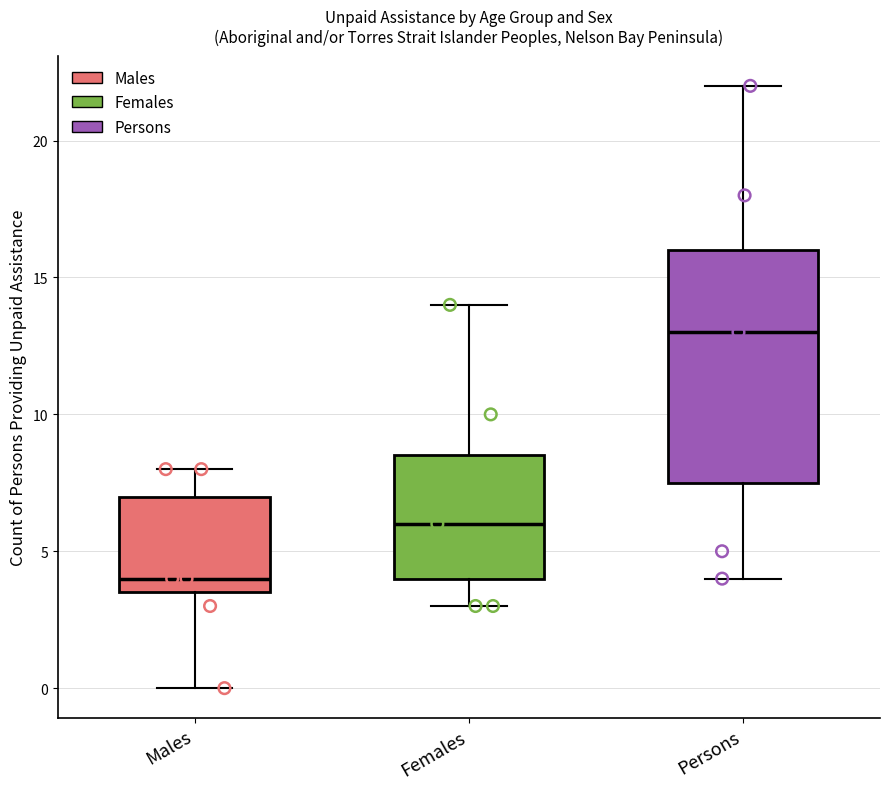

Reading left to right, read every box against the y-axis: the position of its median line, the range the box covers, and the ends of its whiskers. The values are not printed on the chart, so give them approximately, as read against the axis.

Males: median 4.0, box 3.5 to 7.0, whiskers 0.0 to 8.0
Females: median 6.0, box 4.0 to 8.5, whiskers 3.0 to 14.0
Persons: median 13.0, box 7.5 to 16.0, whiskers 4.0 to 22.0